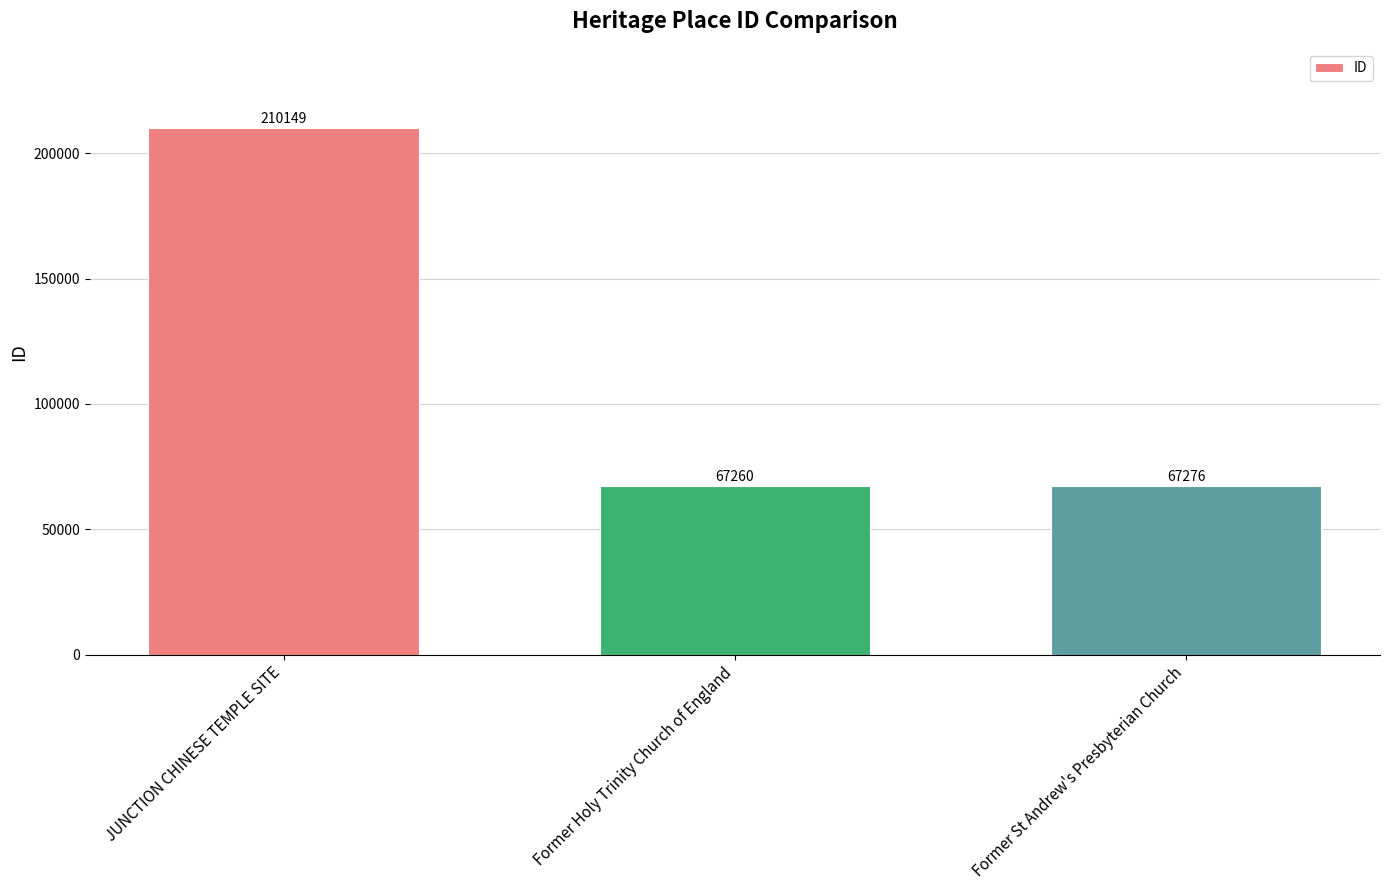

How many series are shown in this chart?

1